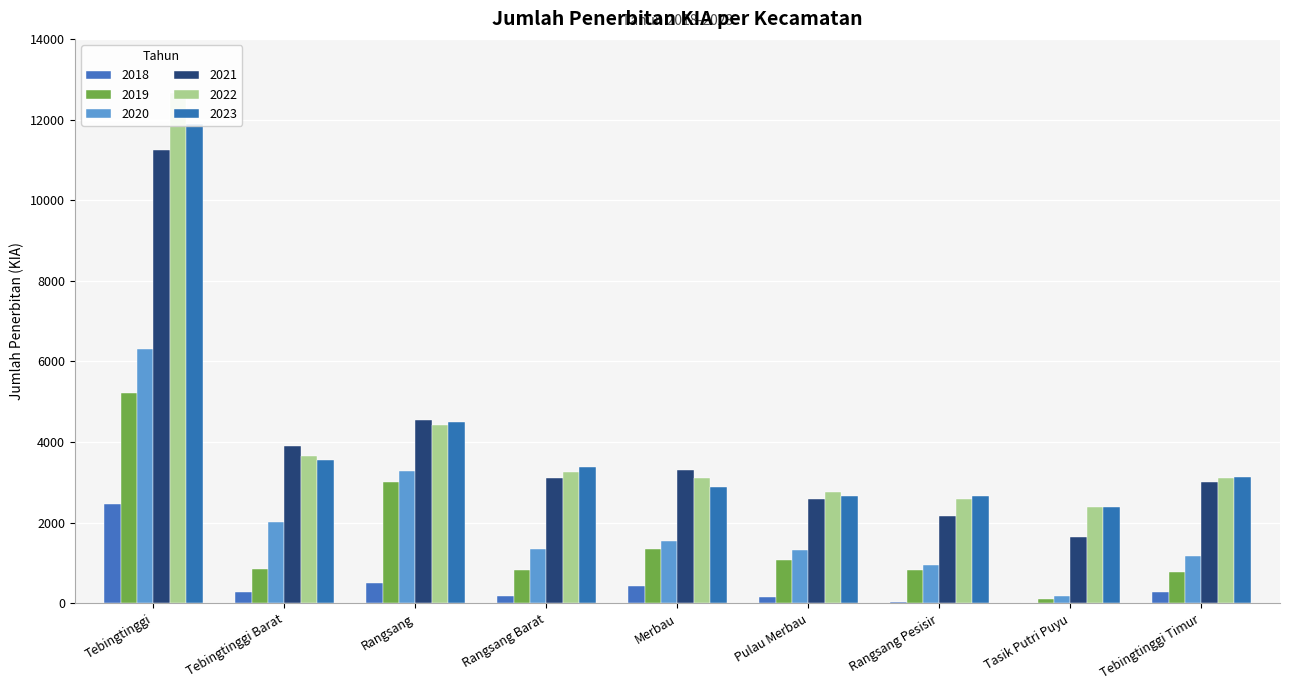

Where is 2022 nearest to the value 7530?

Rangsang